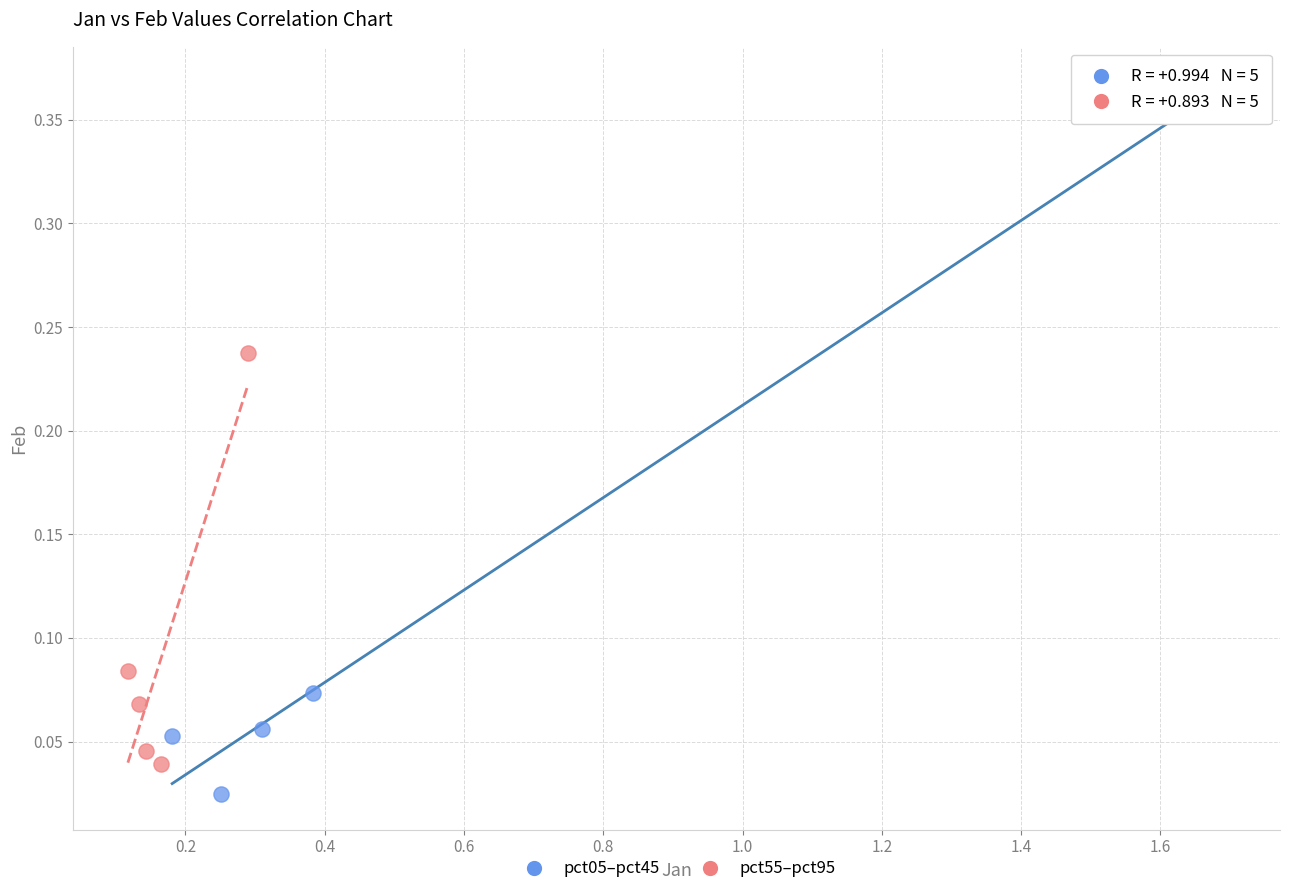

Which series contains the highest Y value?

pct05–pct45